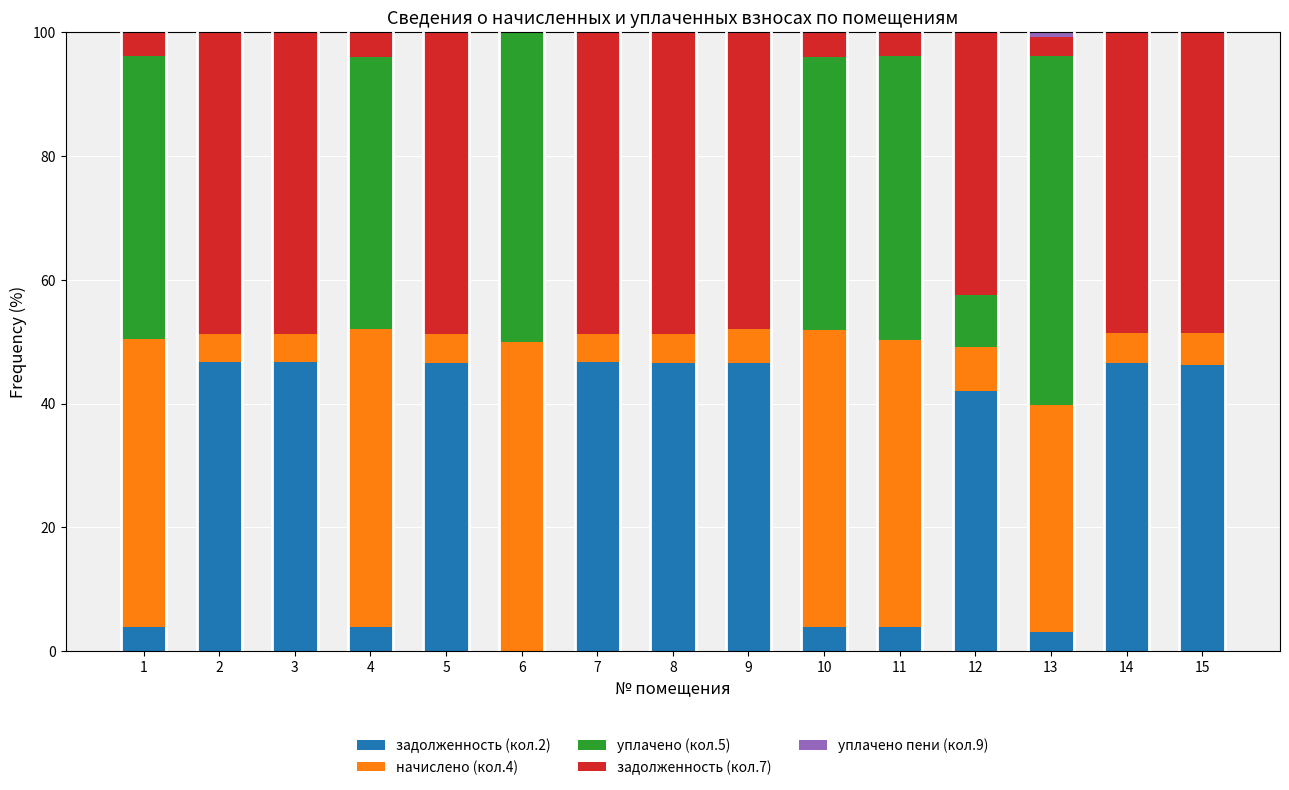

Count the number of data series in this chart.

5